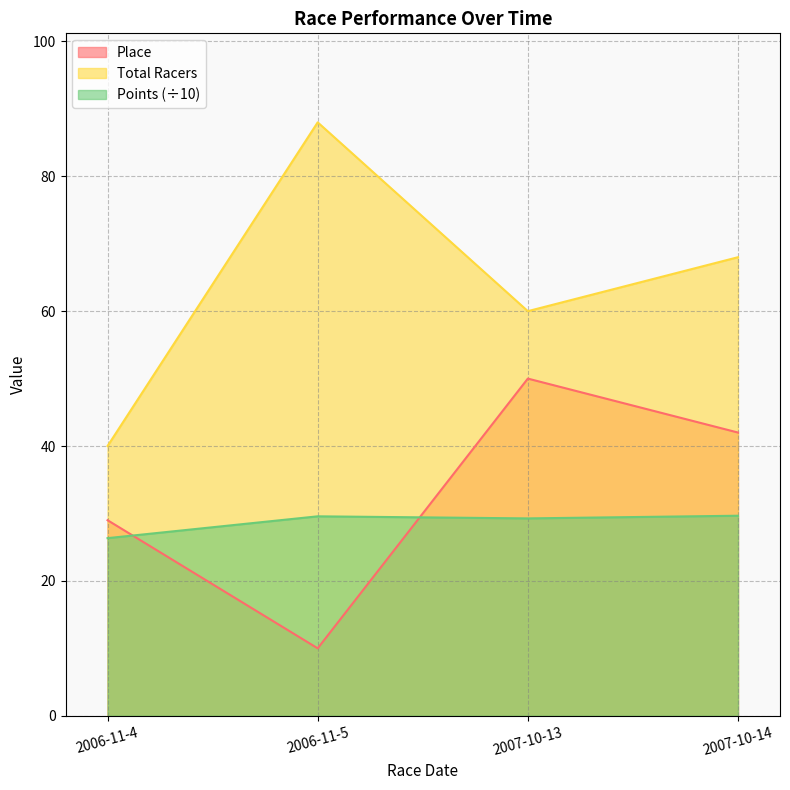

Does the chart have visible grid lines?

Yes